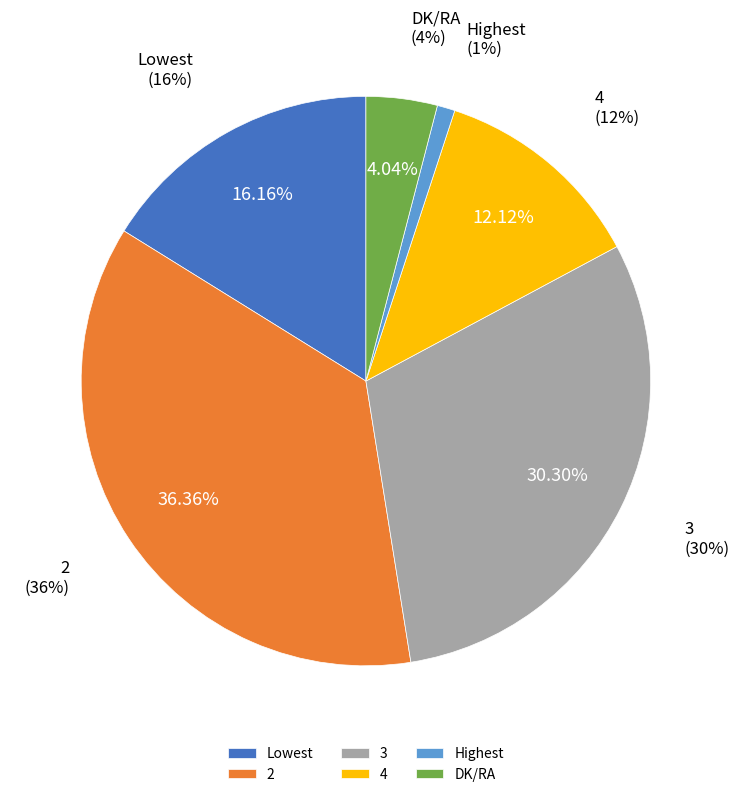

To the nearest percent, what is the difference between the Highest and Lowest slice percentages?

15%